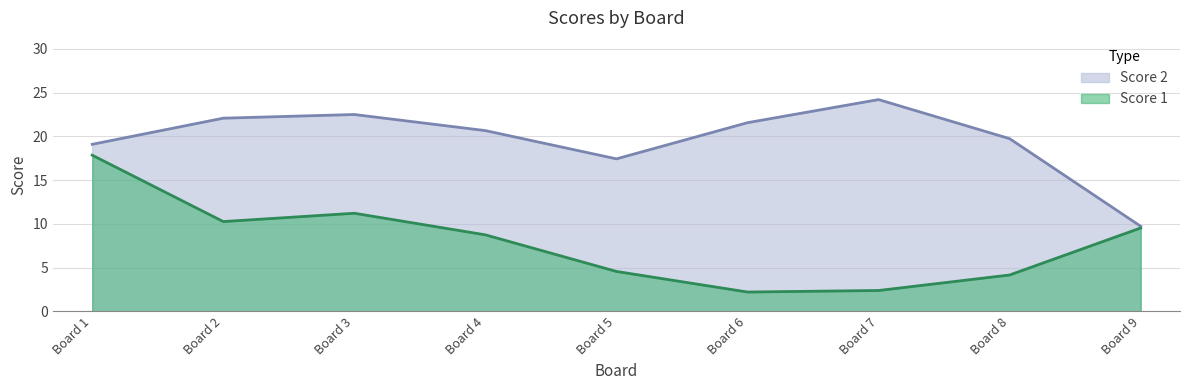

True or false: Score 2 and Score 1 intersect in this chart.

True